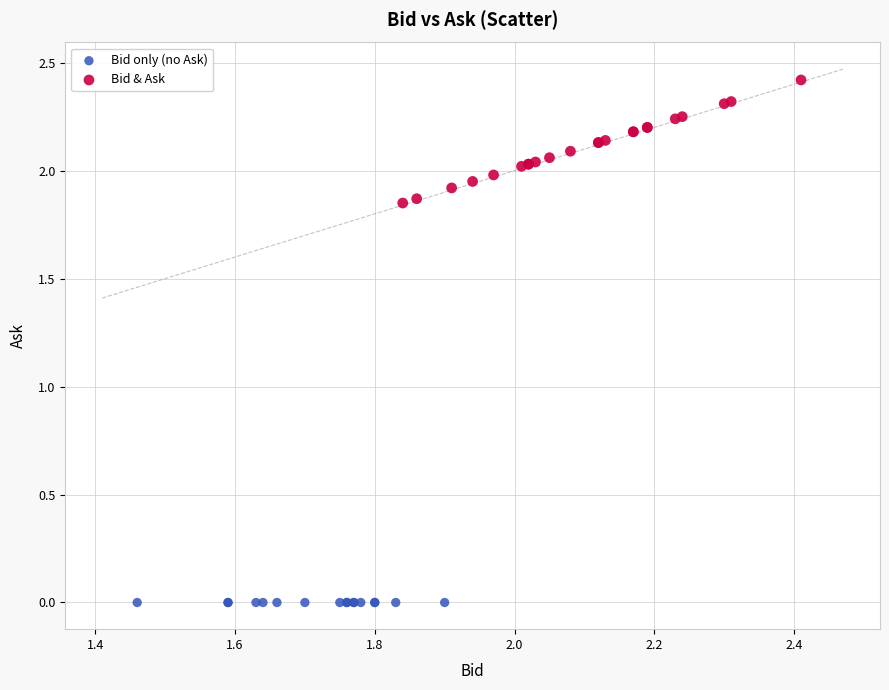

Which series contains the highest Y value?

Bid & Ask